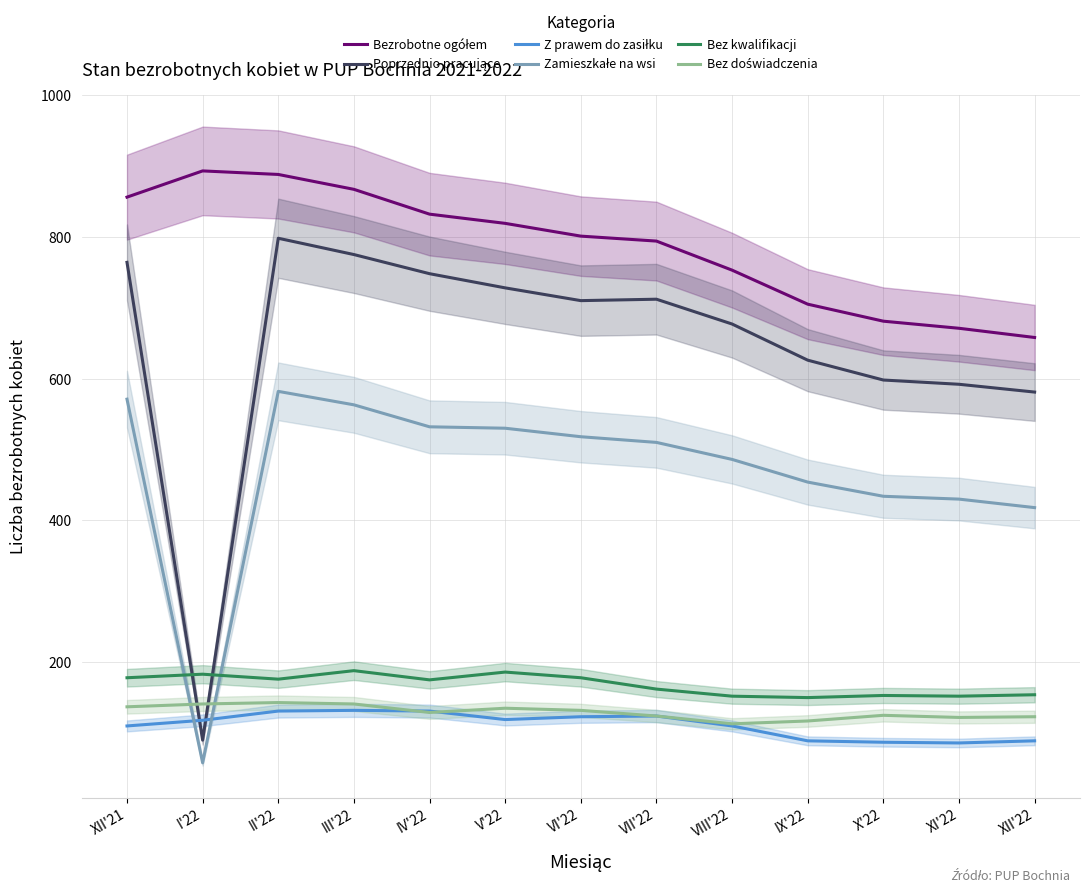

What is the difference between the Poprzednio pracujące values at VII'22 and V'22?

16